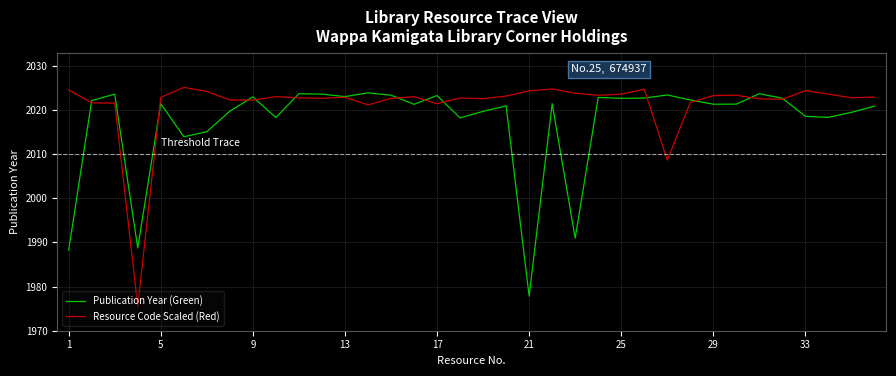

What is the highest value of the Resource Code Scaled (Red) series?

2025.1